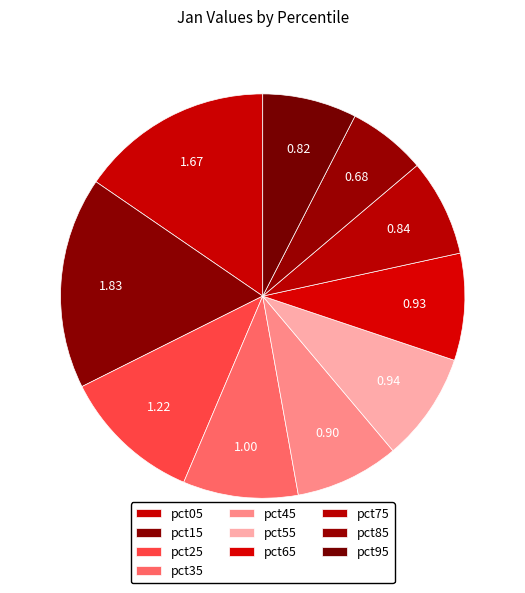

To the nearest percent, what is the combined percentage of pct75 and pct65?

16%